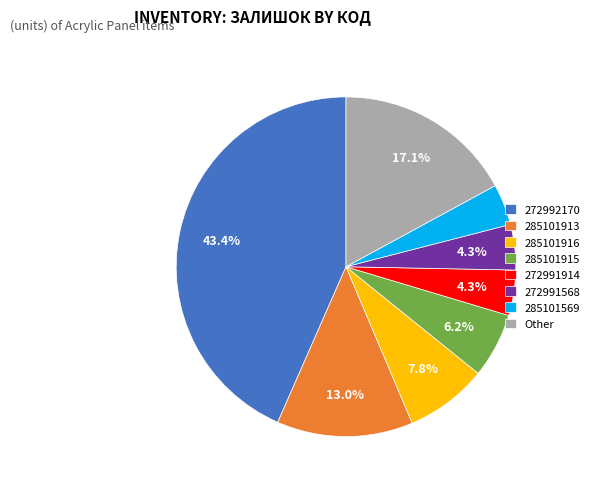

Approximately how many times larger is the value at 272992170 compared to 285101569?

11.1